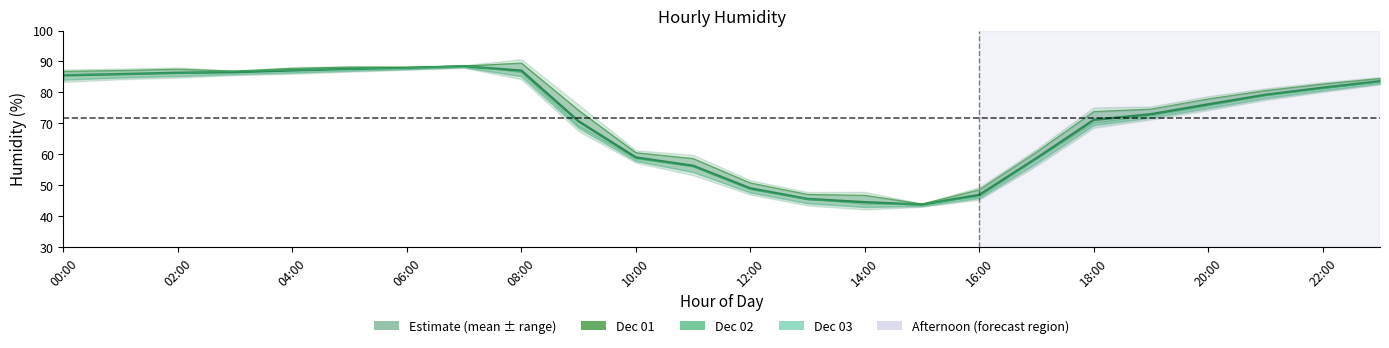

In Dec 02, how many points are higher than both neighbors (excluding endpoints)?

1